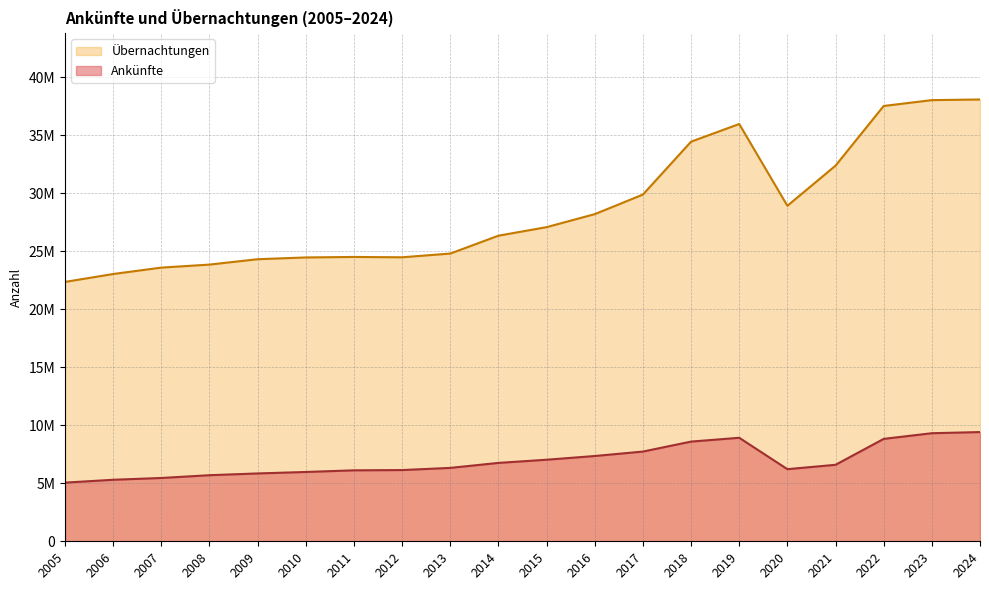

True or false: Ankünfte and Übernachtungen intersect in this chart.

False